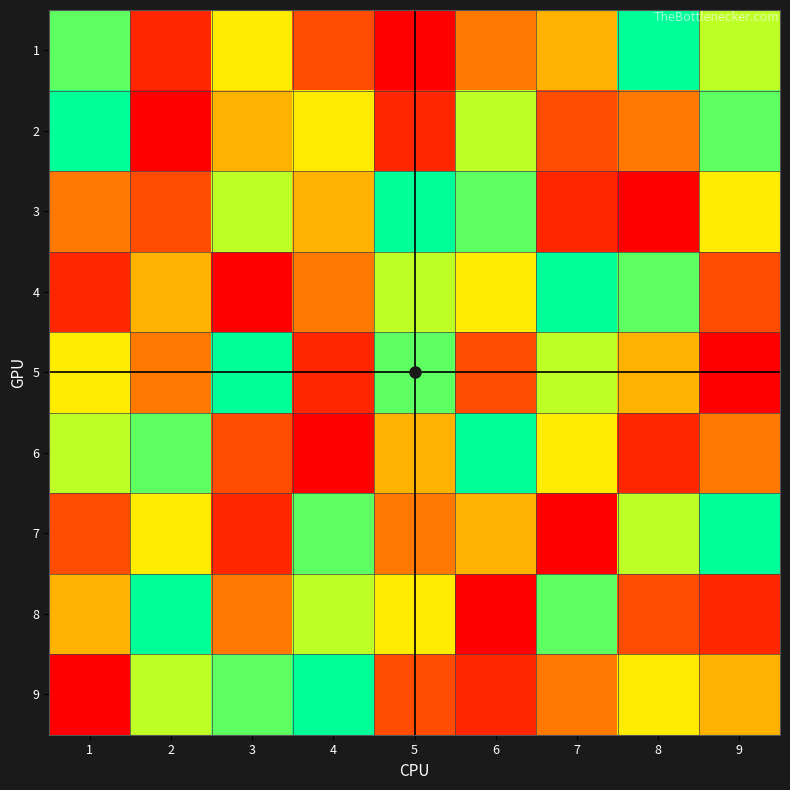

List the series in order of their peak value, lowest first.

1, 2, 3, 4, 5, 6, 7, 8, 9